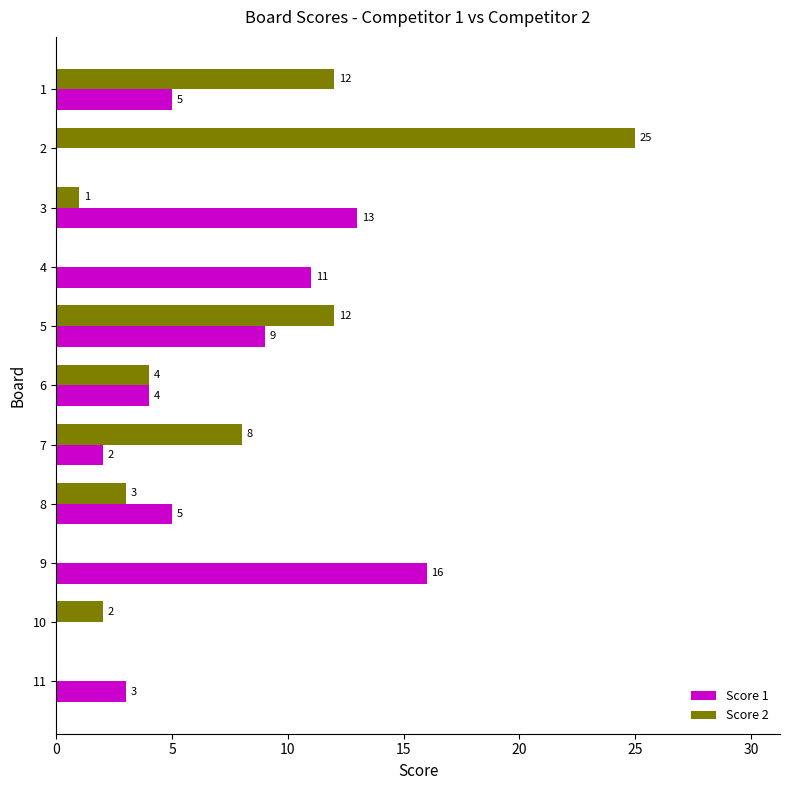

At which category is the sum across all series the highest?

2